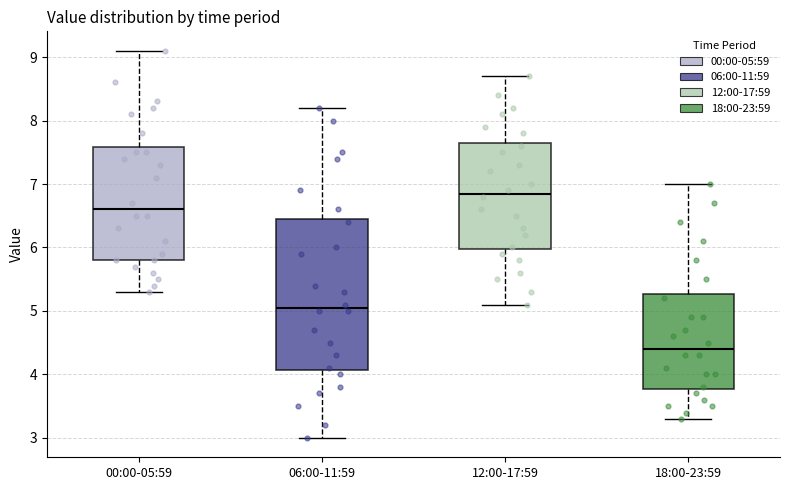

Comparing the boxes themselves (not the whiskers), which one is the tallest?

06:00-11:59